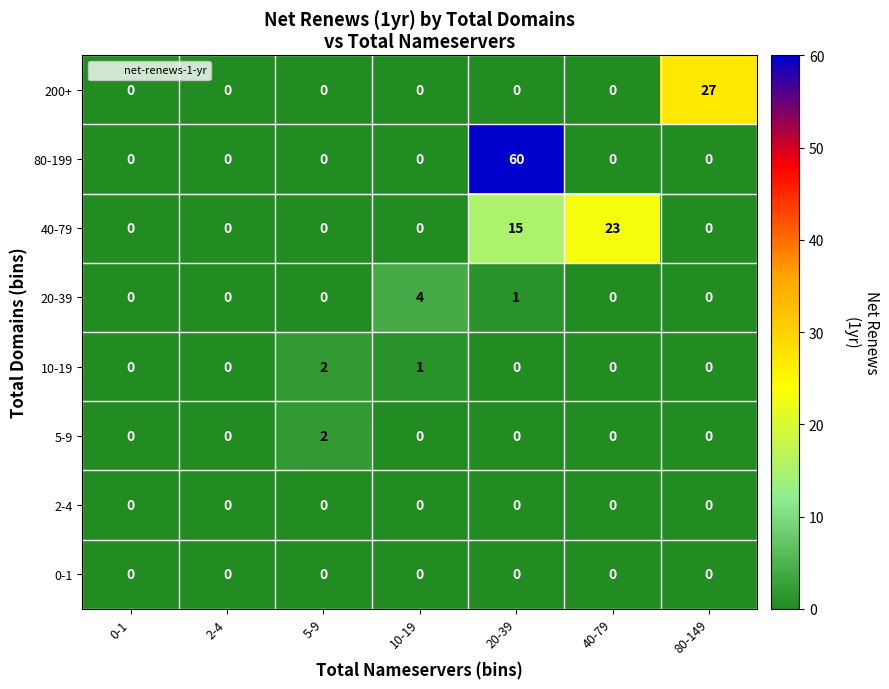

At which category does the chart reach its peak across all series?

20-39